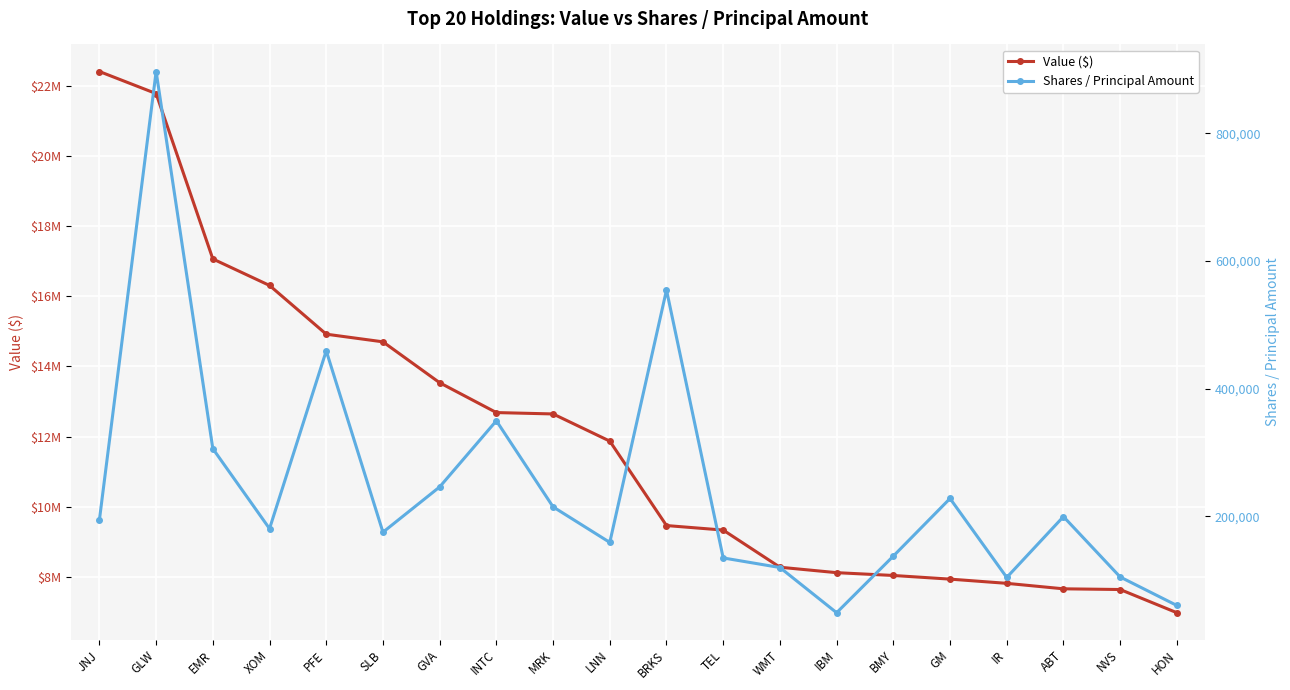

True or false: Shares / Principal Amount and Value ($) intersect in this chart.

False